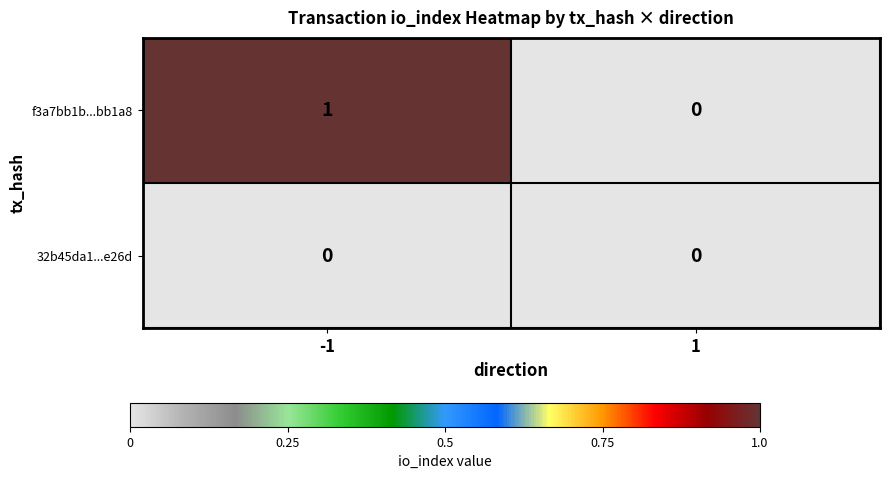

Which series changed the most between -1 and 1?

f3a7bb1b...bb1a8